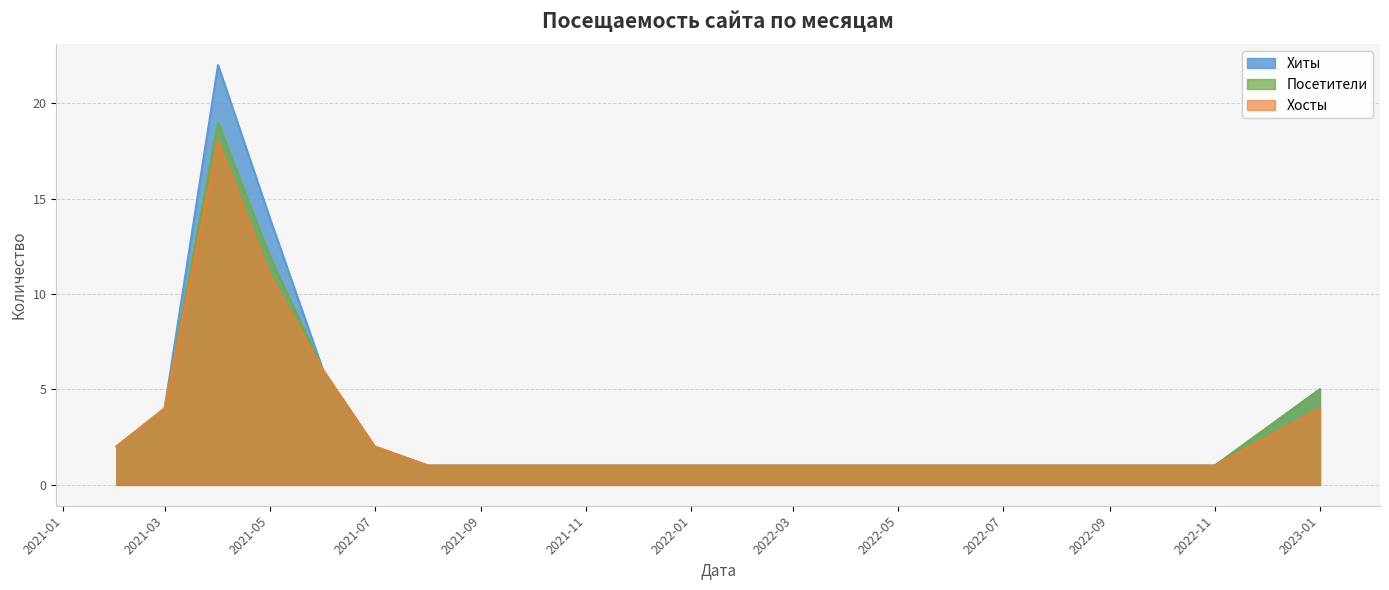

Where is Посетители nearest to the value 10?

2021-05